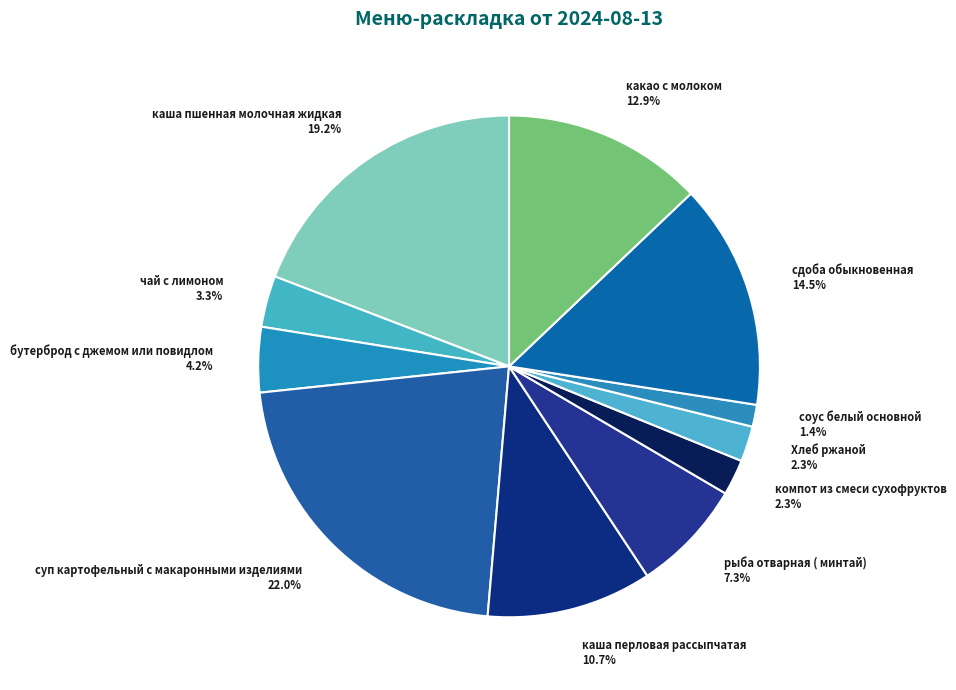

Approximately how many times larger is the value at какао с молоком compared to каша перловая рассыпчатая?

1.2